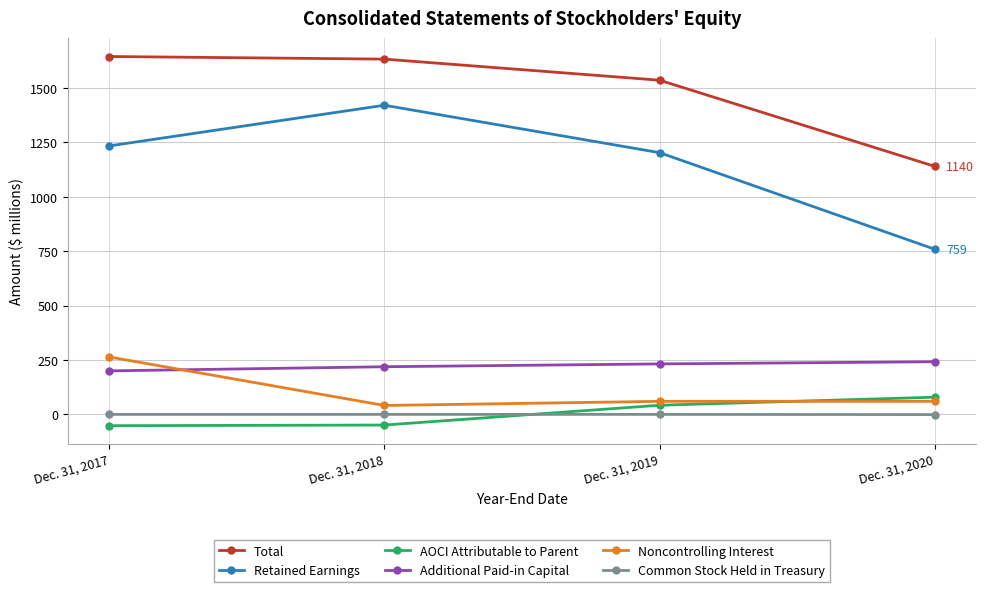

Which series has the largest range (max minus min)?

Retained Earnings